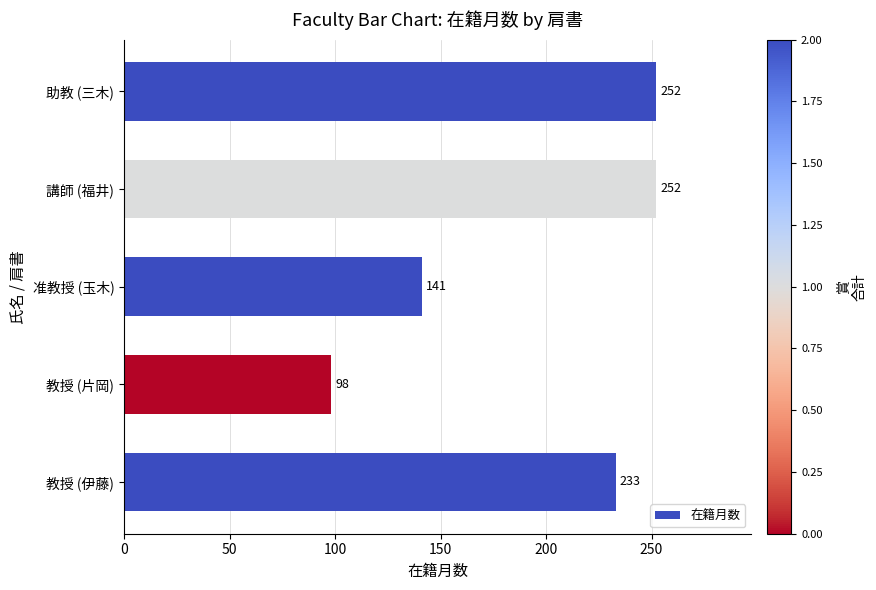

What is the sum of the values at 講師 (福井) and 准教授 (玉木)?

393